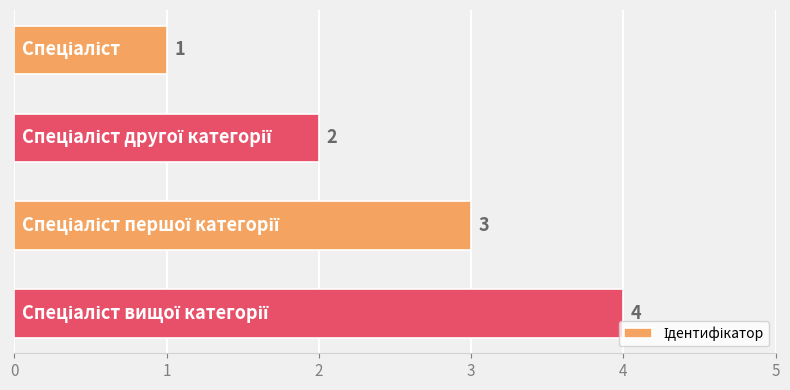

How many series are shown in this chart?

1